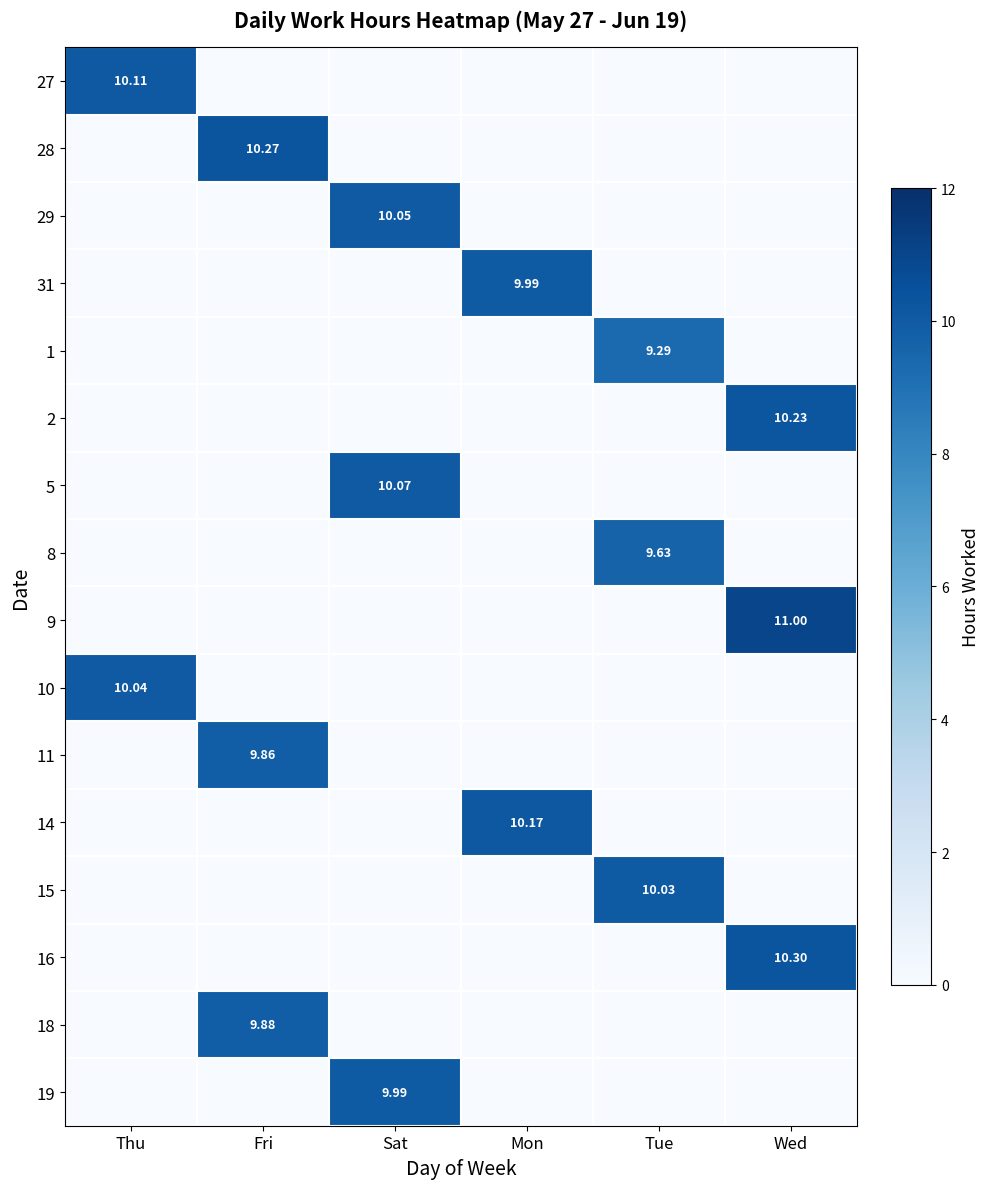

Is it true that 10 equals 6.8 at Tue?

False